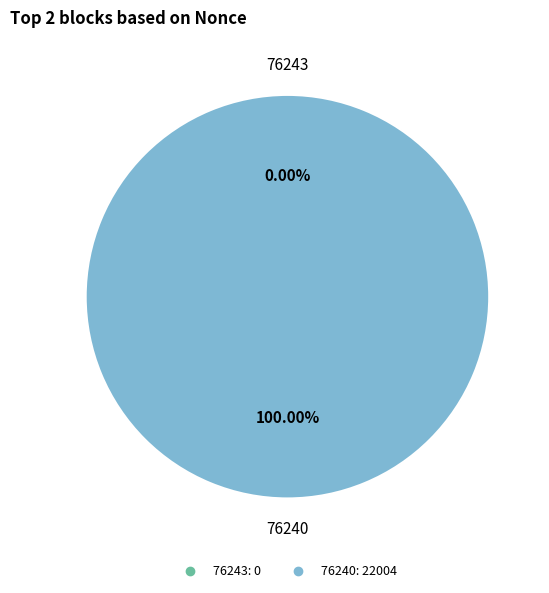

Count the number of slices in the pie.

2